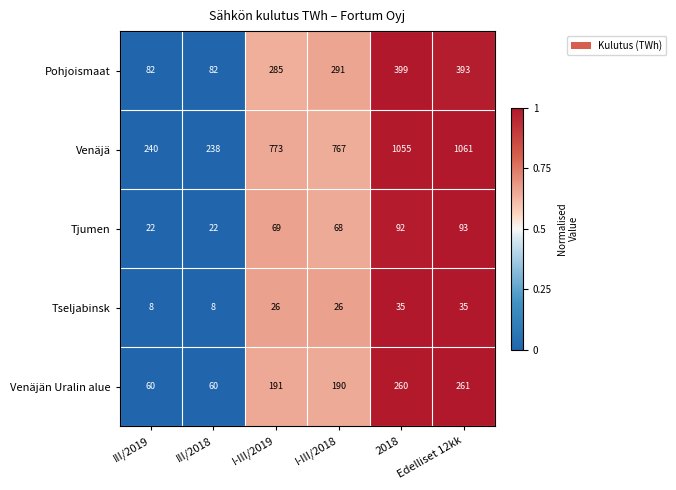

True or false: Venäjän Uralin alue has a value of 191 at I-III/2019.

True